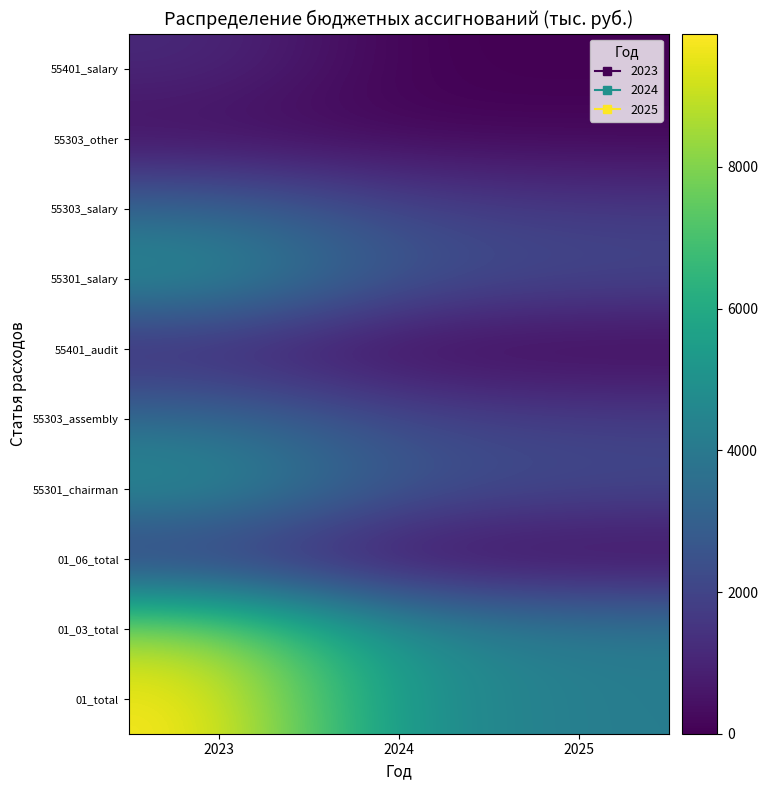

At how many categories does at least one series exceed 6854?

1